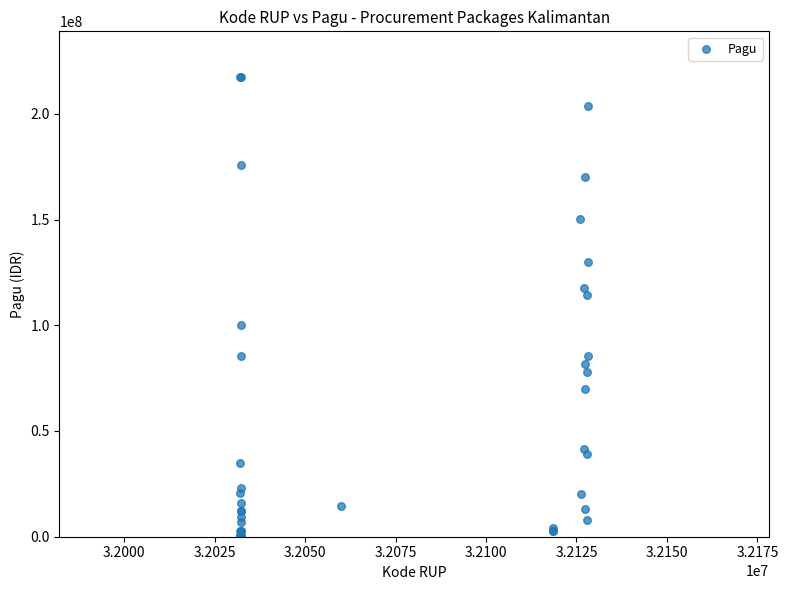

What Y value in the scatter plot is closest to 108830000?

114296000